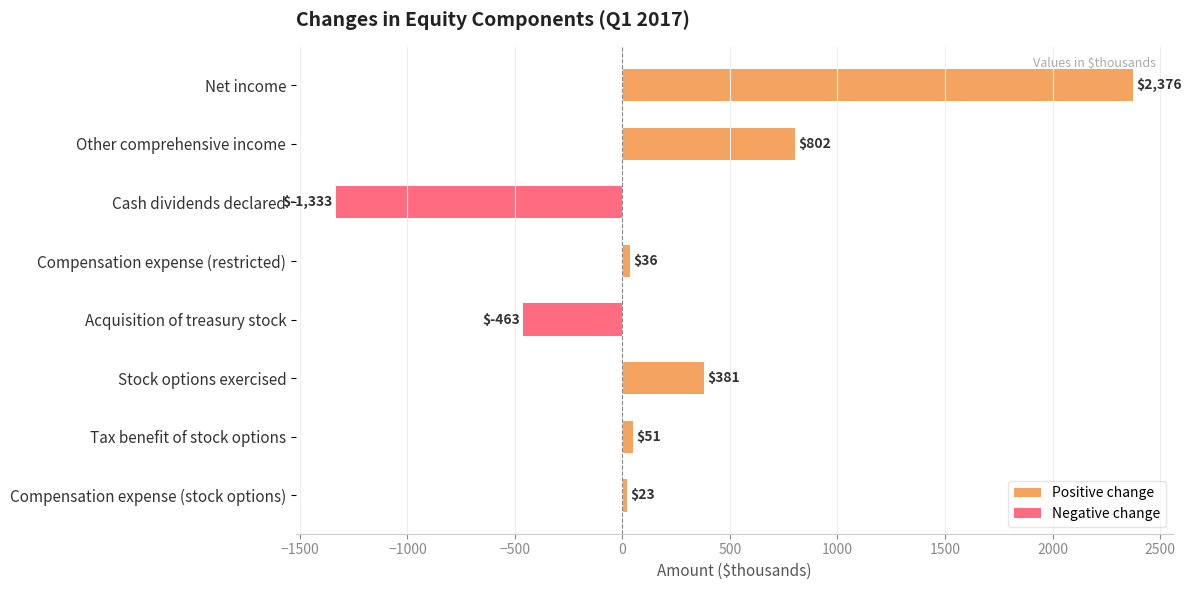

The value at Cash dividends declared is -1333. True or false?

True